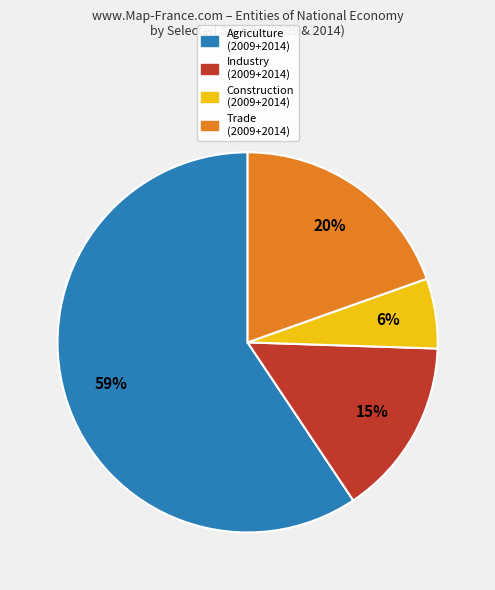

To the nearest percent, what is the average slice percentage?

25%